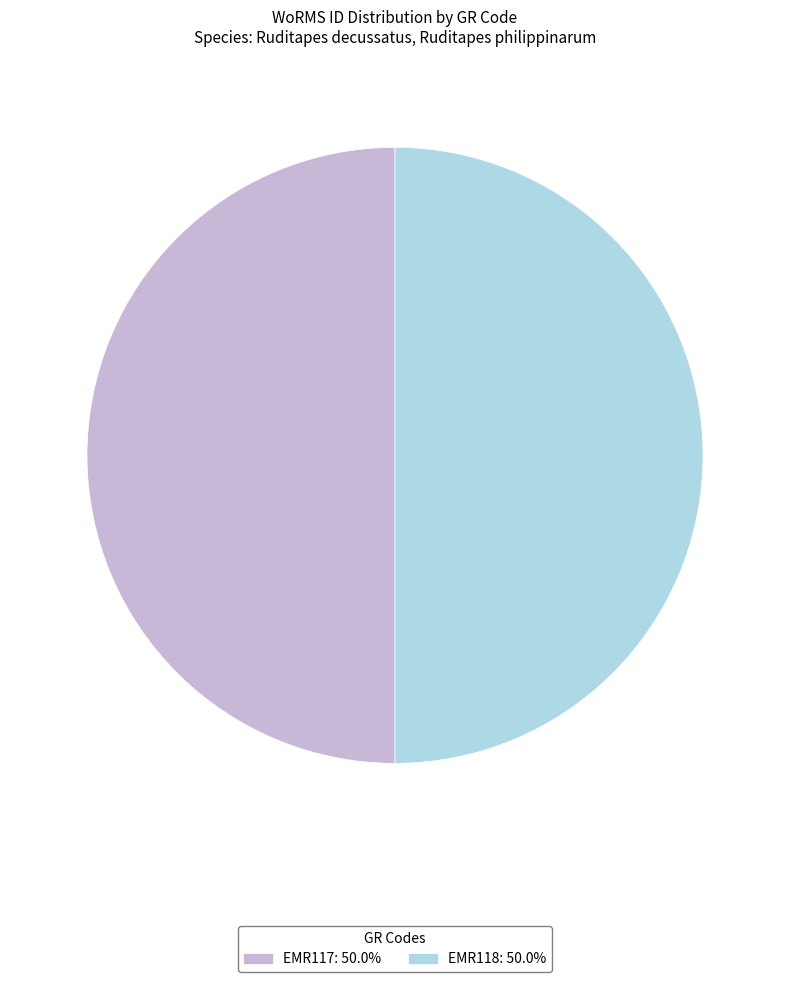

Approximately how many times larger is the value at EMR117 compared to EMR118?

1.0